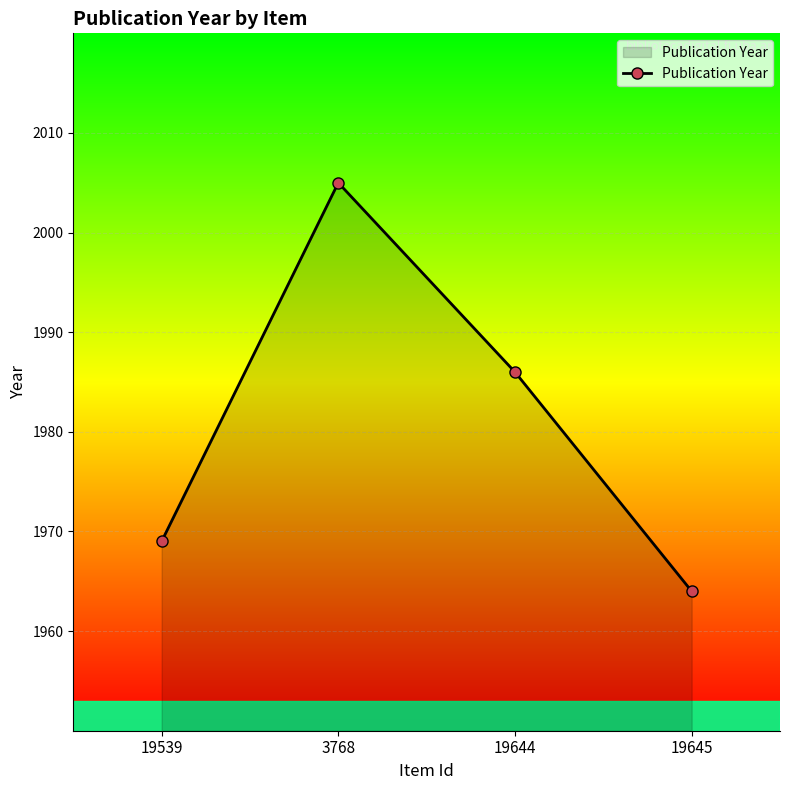

The value at 19644 is 1986. True or false?

True